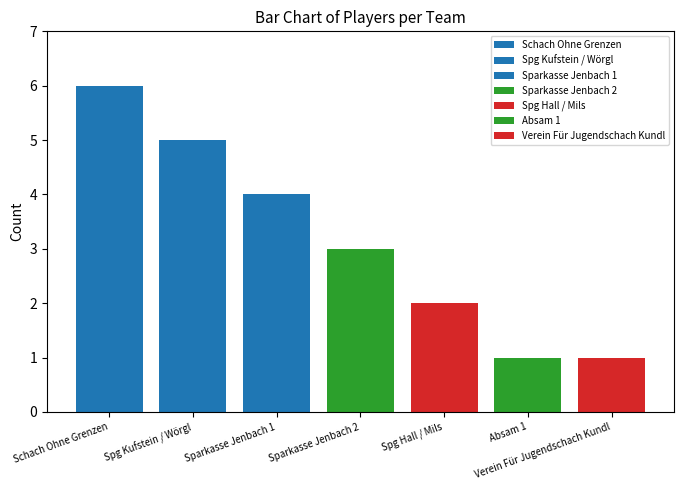

What is the smallest value displayed?

1